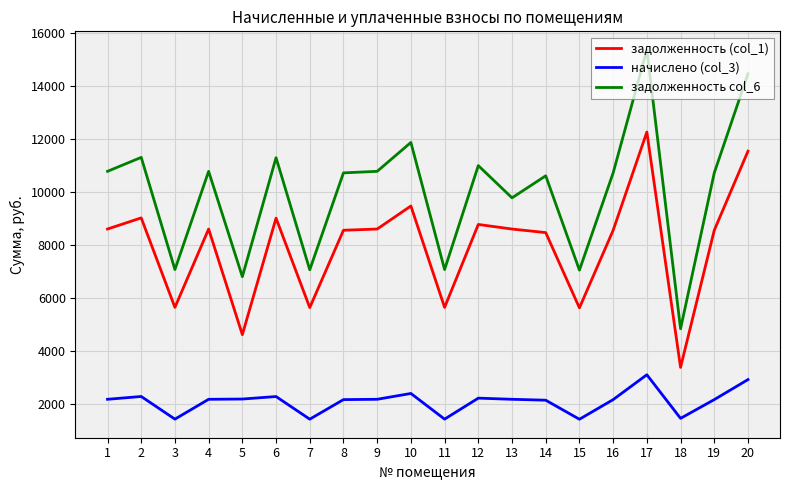

Which series has the widest spread of values?

задолженность col_6